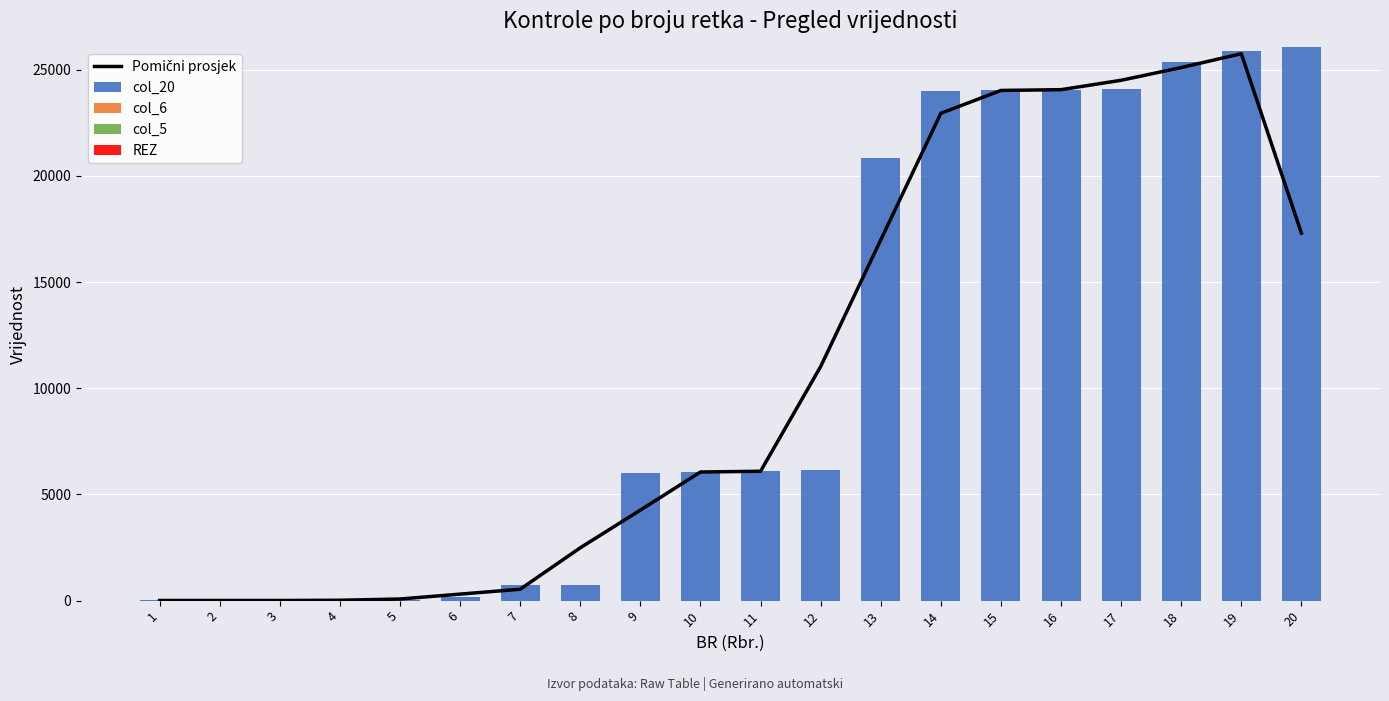

At which category is the sum across all series the highest?

19